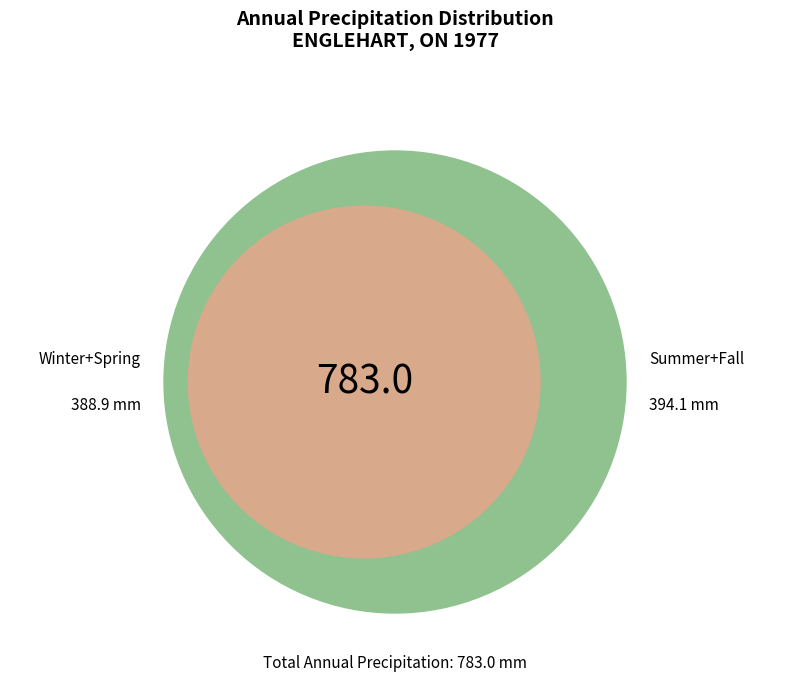

Does 4 represent more than half of the total?

No